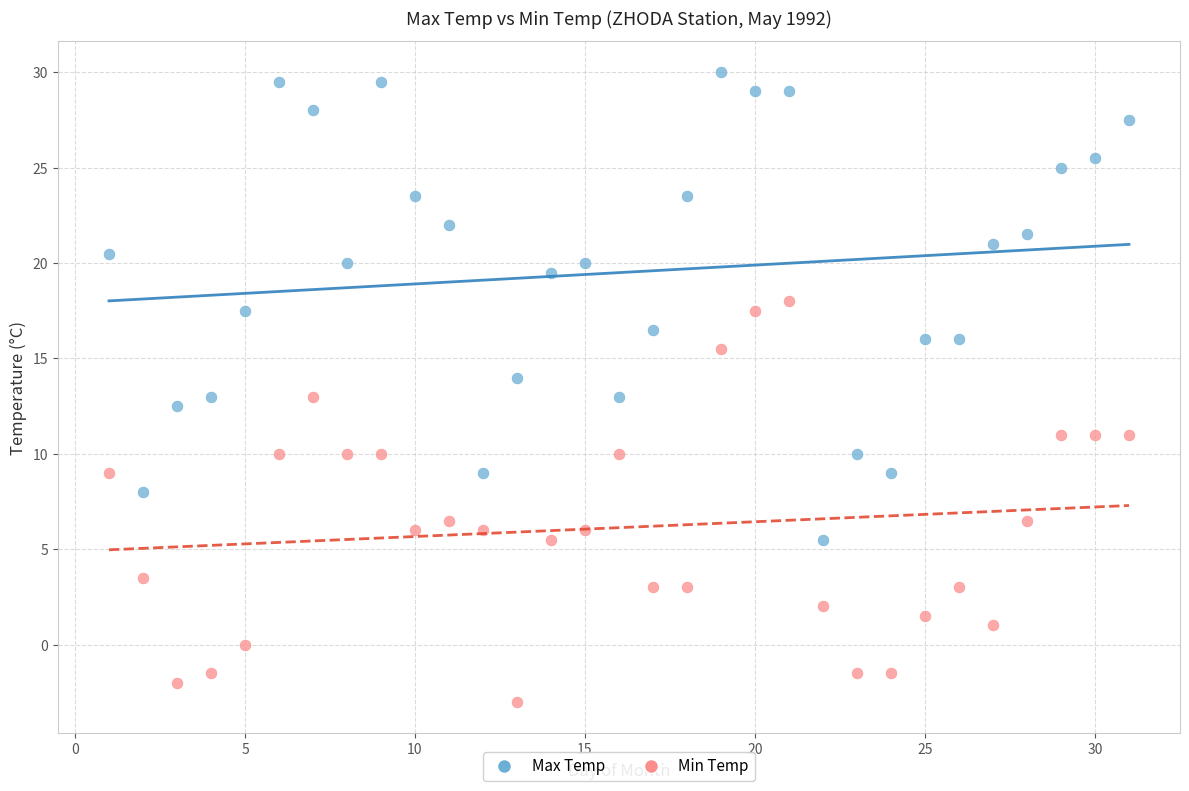

What are all the series names shown in the legend?

Max Temp, Min Temp